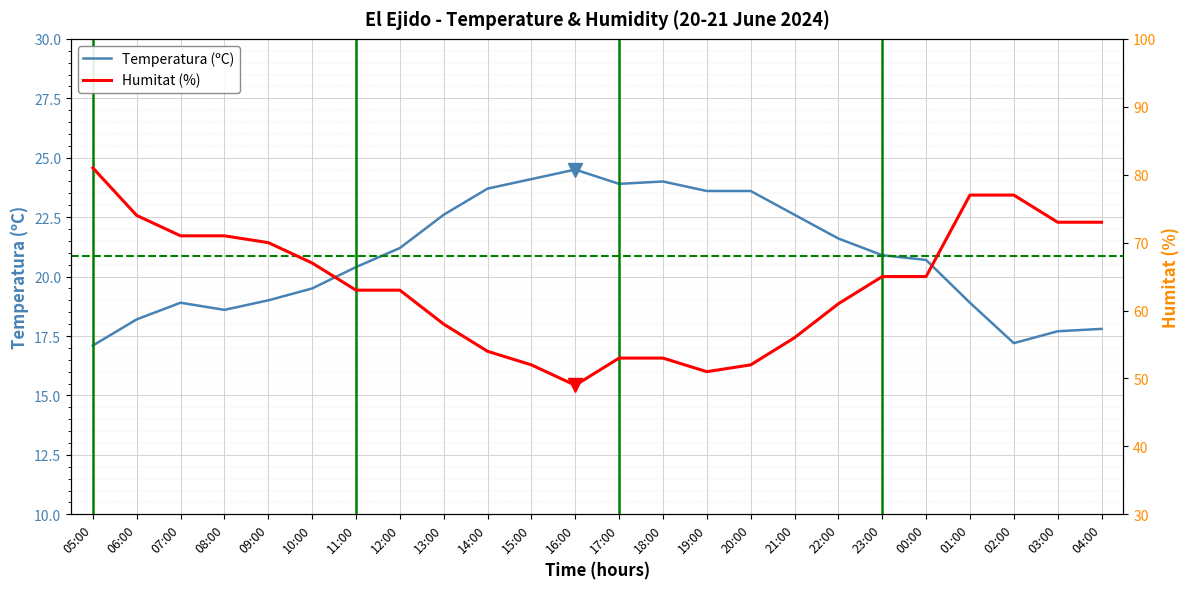

What is the value of the Temperatura (ºC) point at the 22nd from the left?

17.2